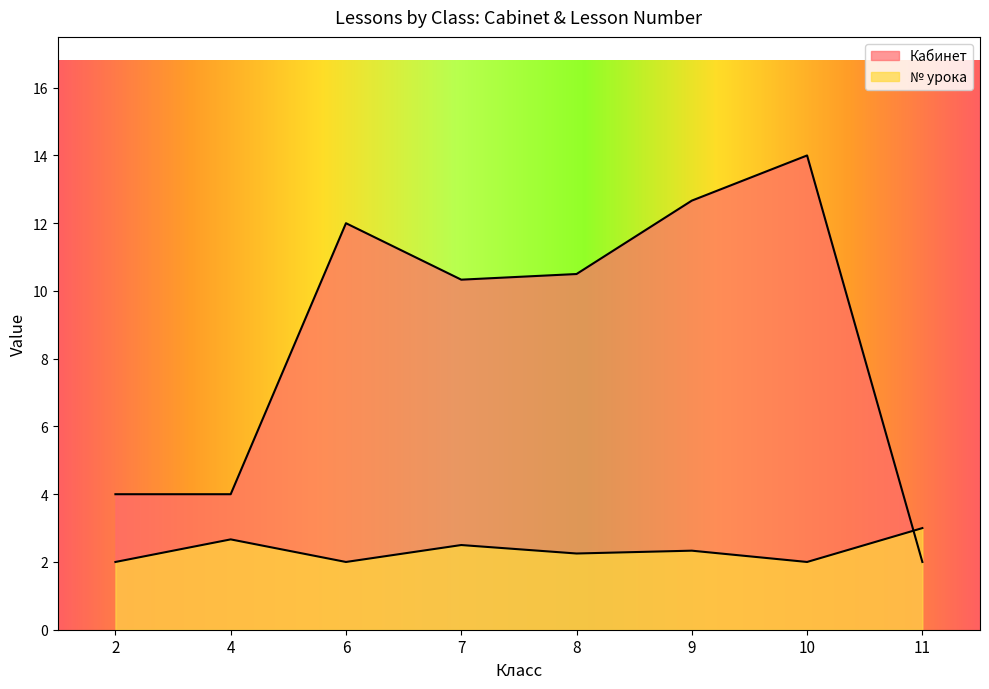

How many values in the Кабинет series exceed 10?

5